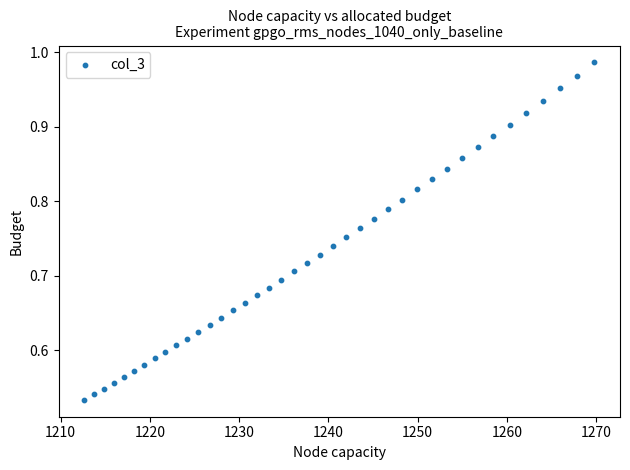

What is the range of X values (max minus min)?

57.2